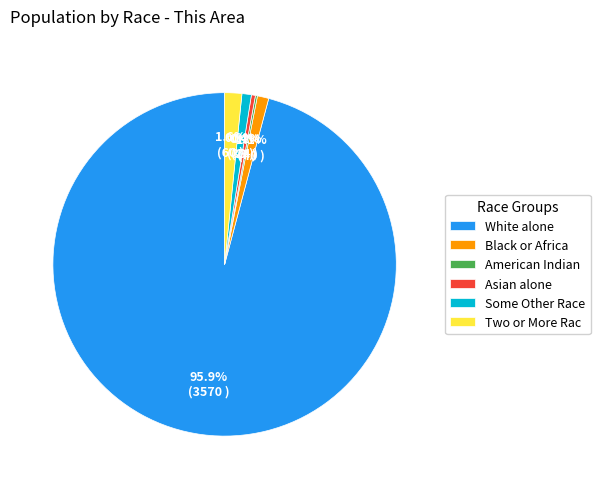

What is the majority slice?

White alone